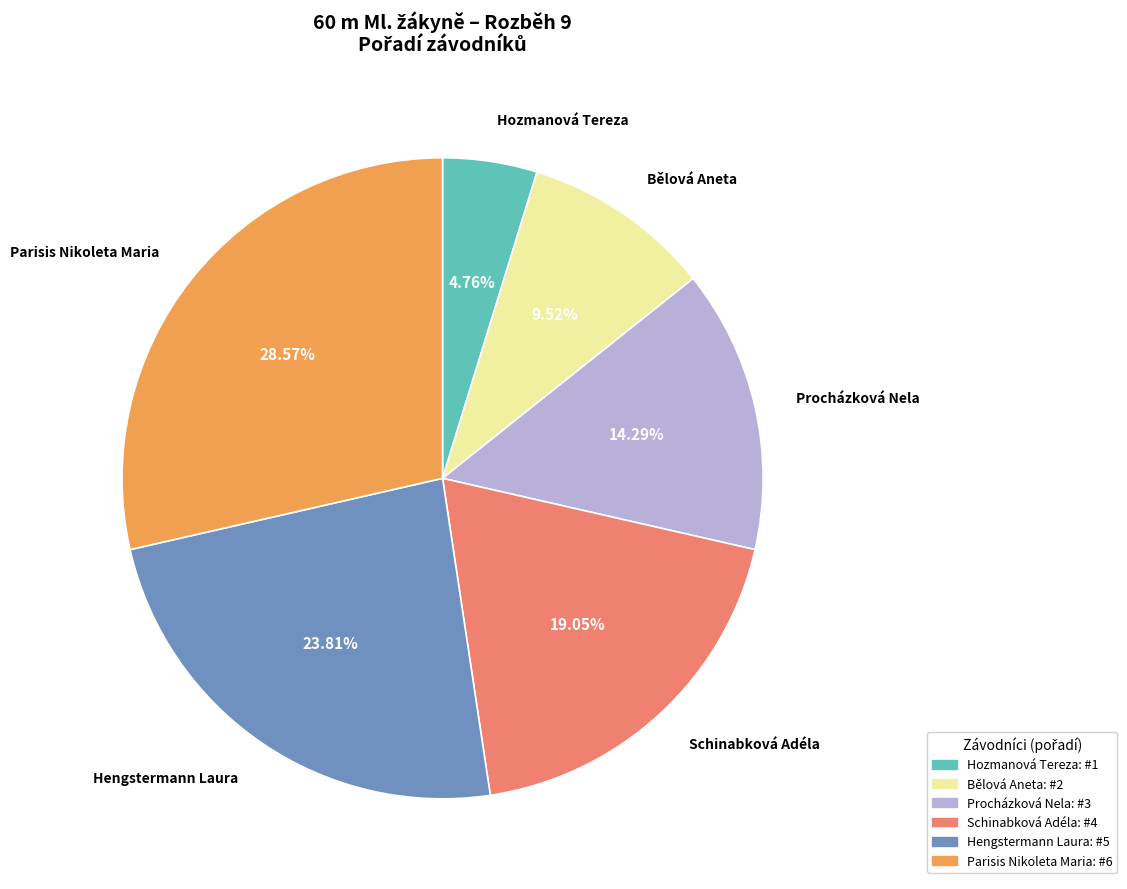

What portion of the pie excludes Bělová Aneta?

90.5%